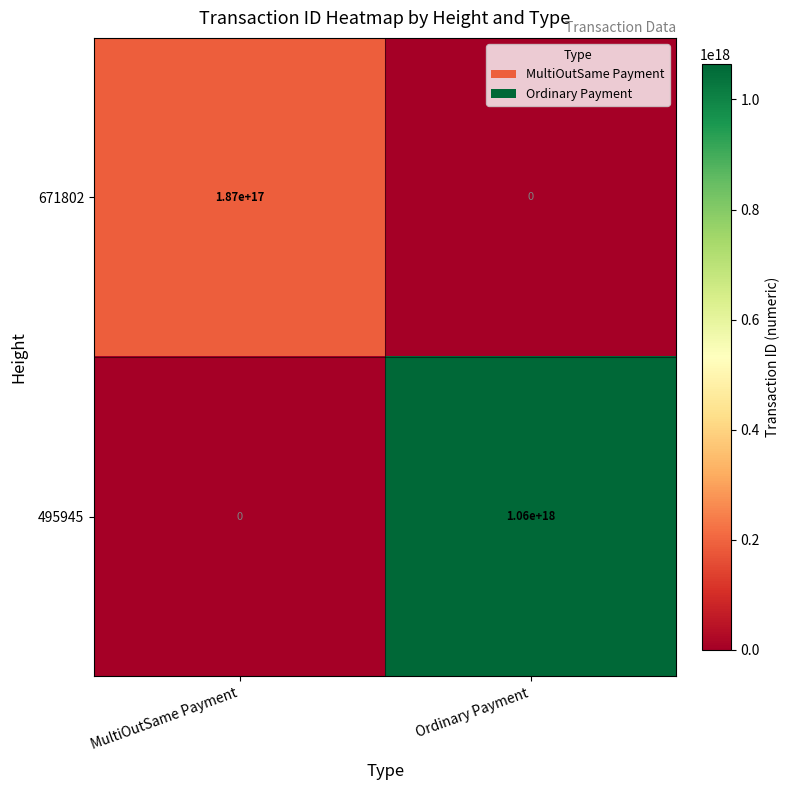

At which category is the sum across all series the highest?

Ordinary Payment